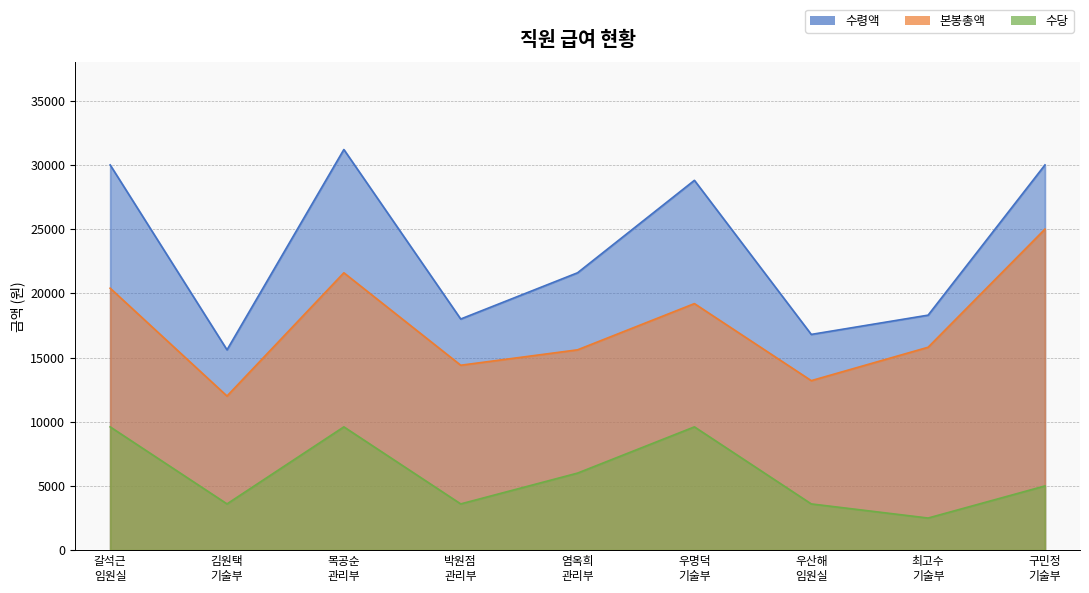

What position from the right is 우명덕
기술부?

4